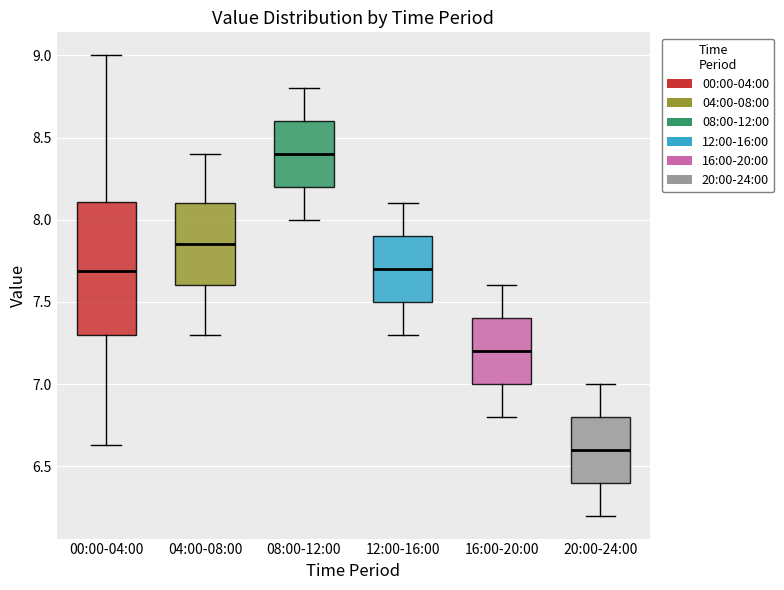

Which box has the highest median line?

08:00-12:00